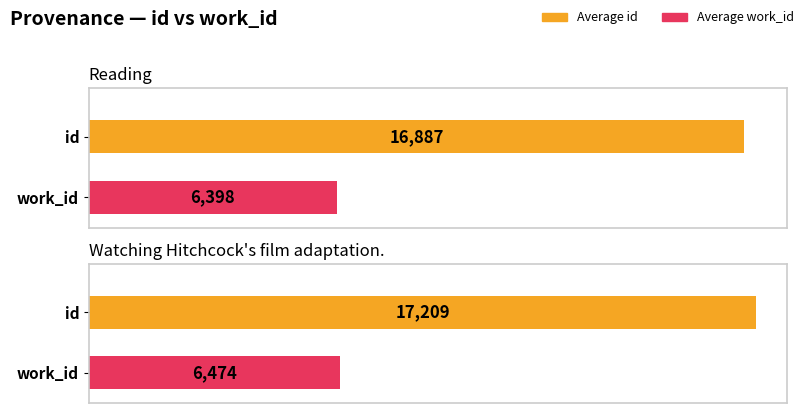

Reading left to right, transcribe all the data shown in this chart.

Average id: 16887	17209
Average work_id: 6398	6474